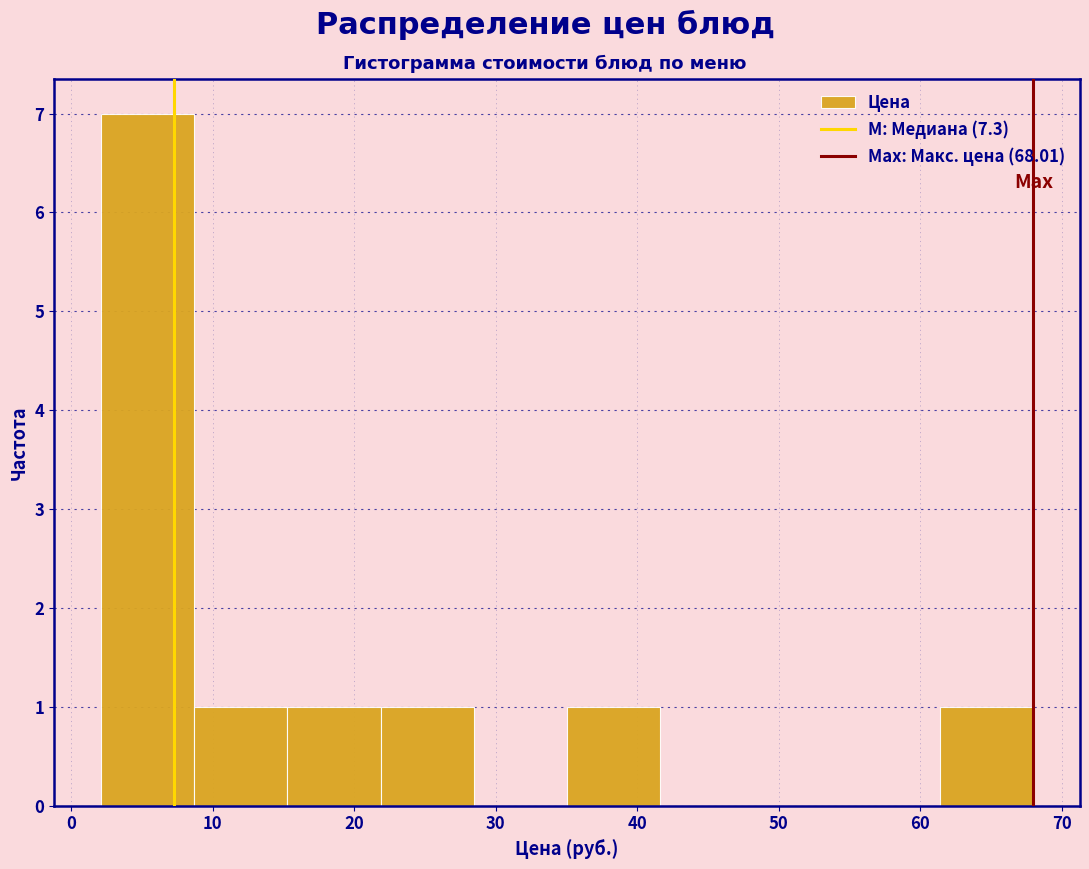

How tall is the bar that spans 2 to 9 on the x-axis? Neither the bar edges nor the heights are printed on the chart, so give them approximately, as read against the axes.

7